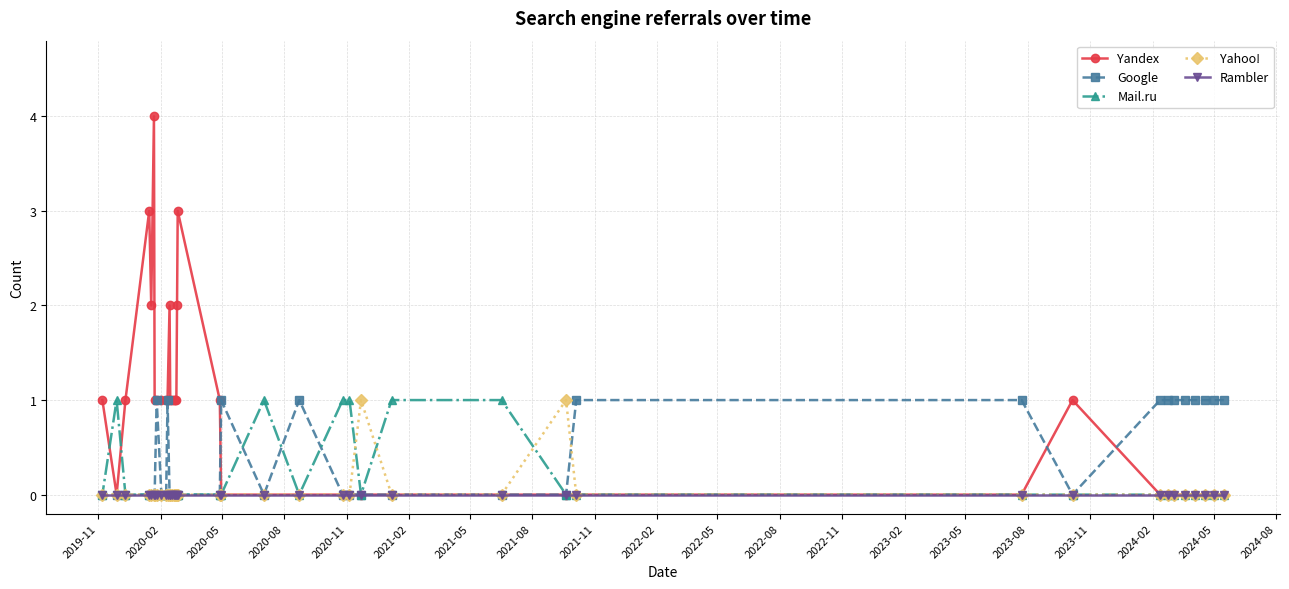

Which series has the widest spread of values?

Yandex